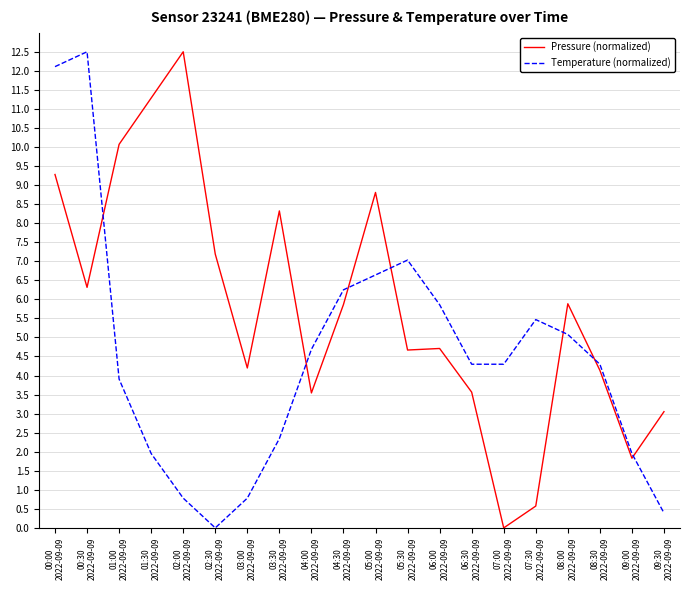

Where does the Temperature (normalized) series first go above 4?

00:00
2022-09-09